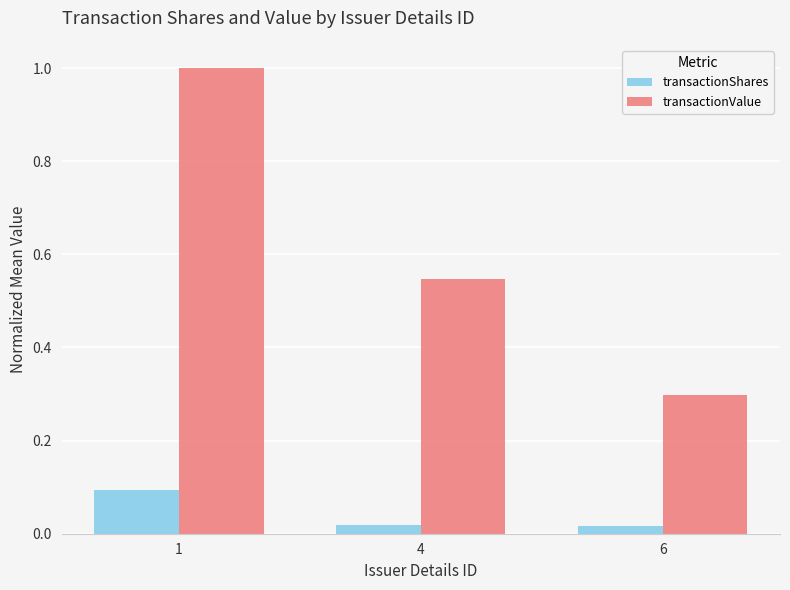

How many bars are there in each group?

2